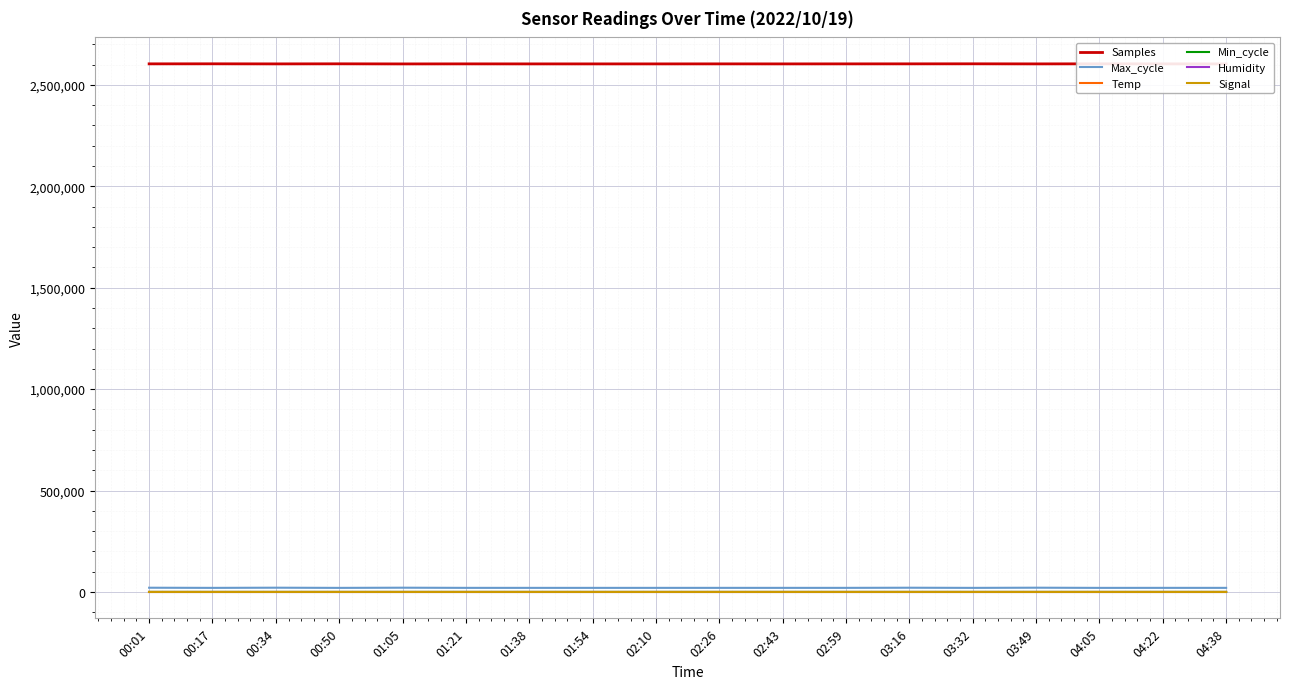

What value does the Samples series have at 03:16?

2603747.0